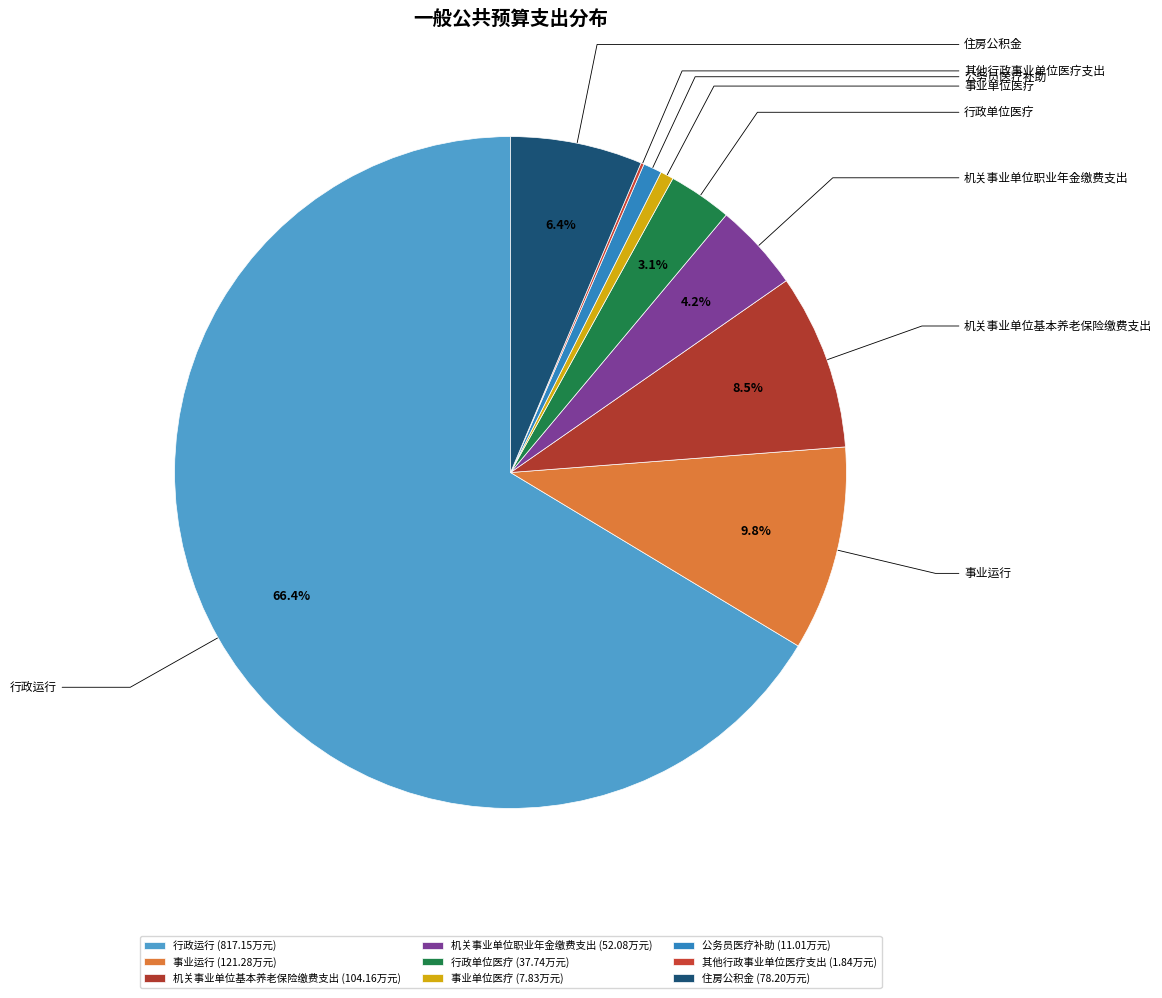

What is the change in value from 公务员医疗补助 to 其他行政事业单位医疗支出?

-9.2